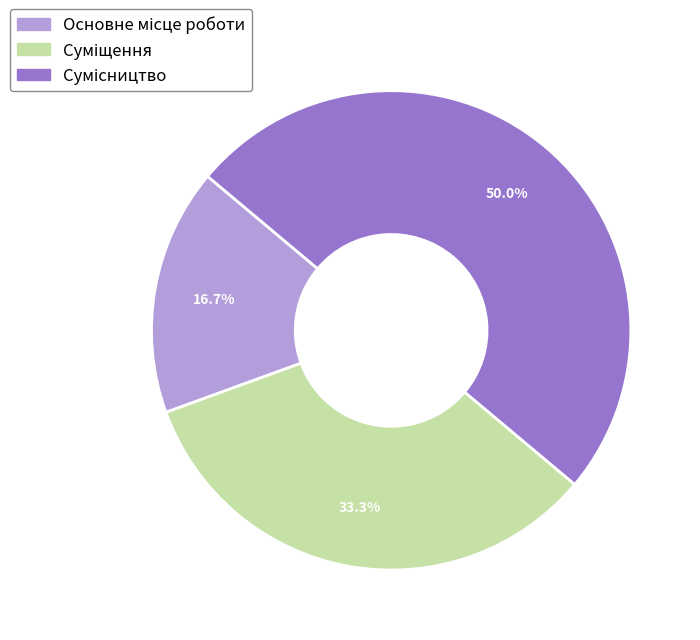

How many slices are in this pie chart?

3